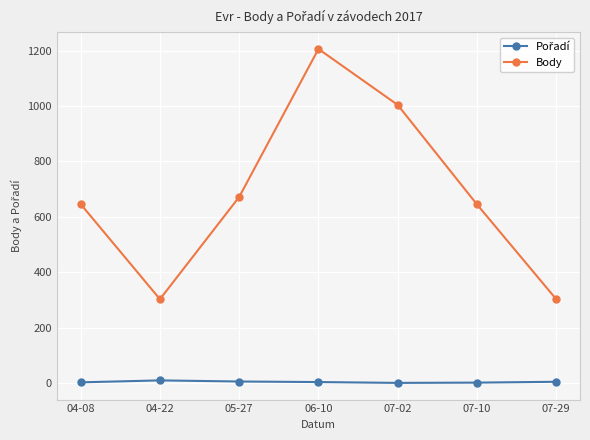

What is the label of the 2nd point from the right?

07-10